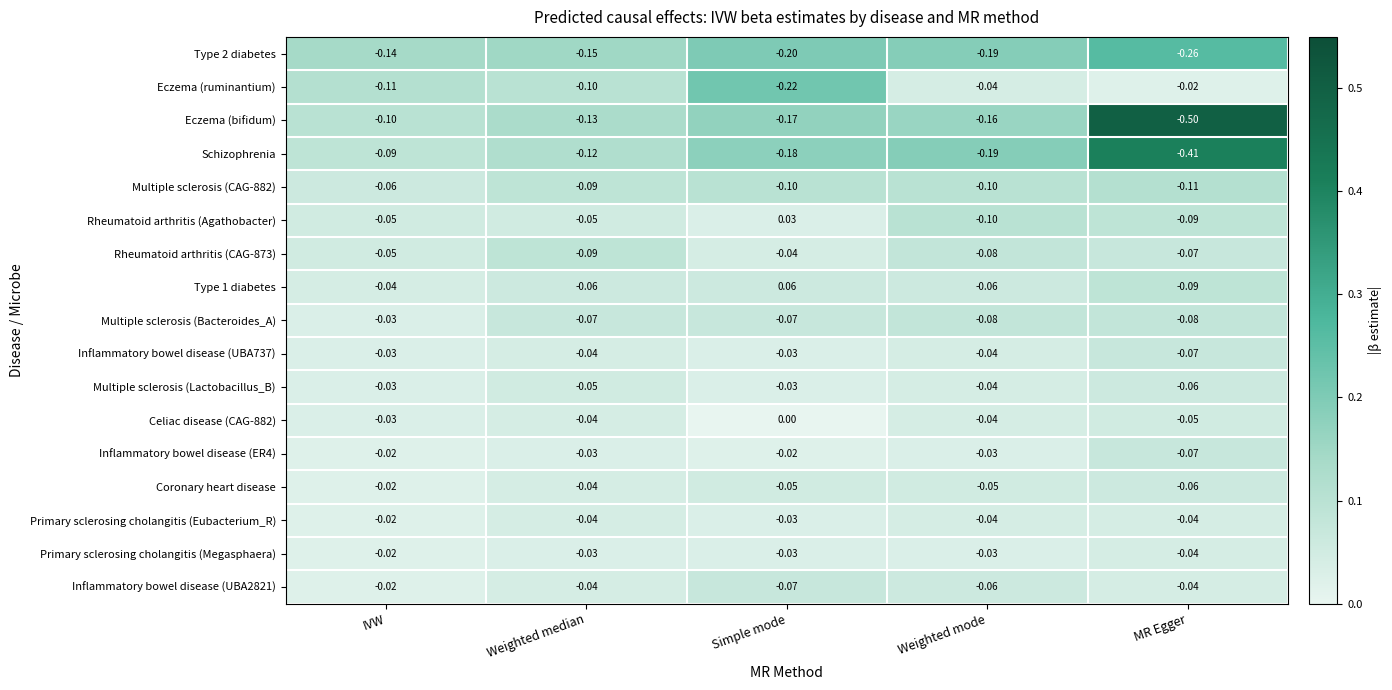

Which category has the lowest value in the Celiac disease (CAG-882) series?

MR Egger